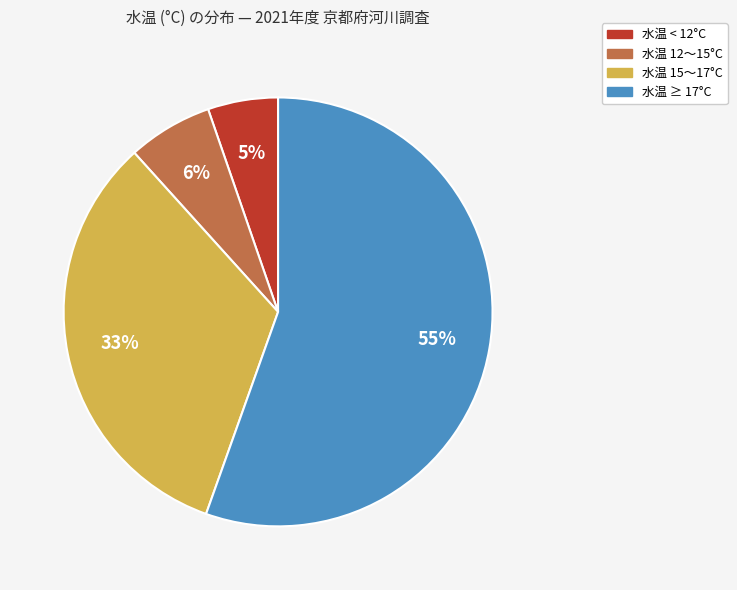

Does any single category account for the majority?

Yes